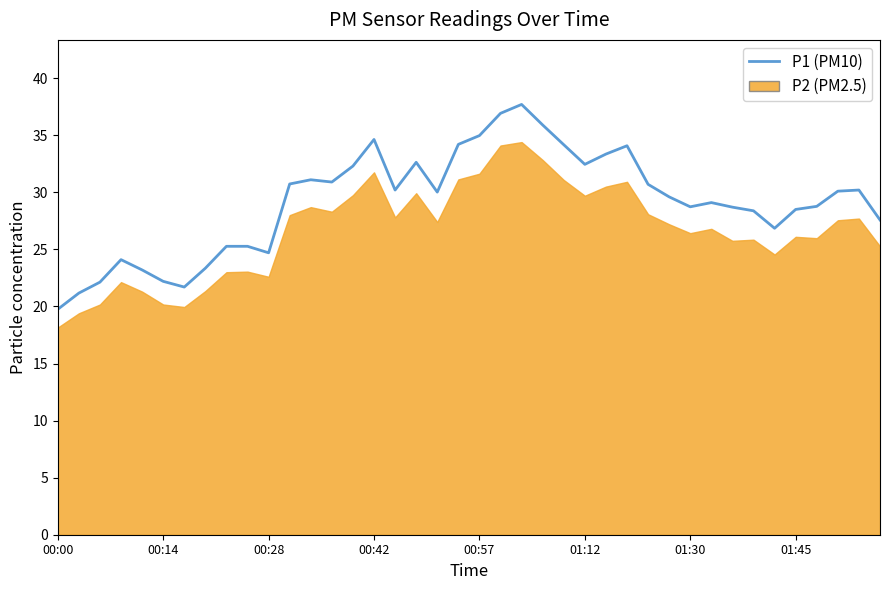

How many values exceed 30?

20